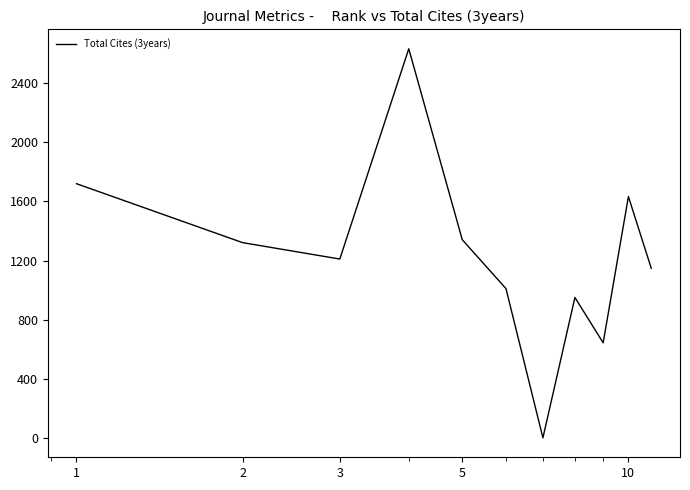

What is the maximum value shown in the chart?

2633